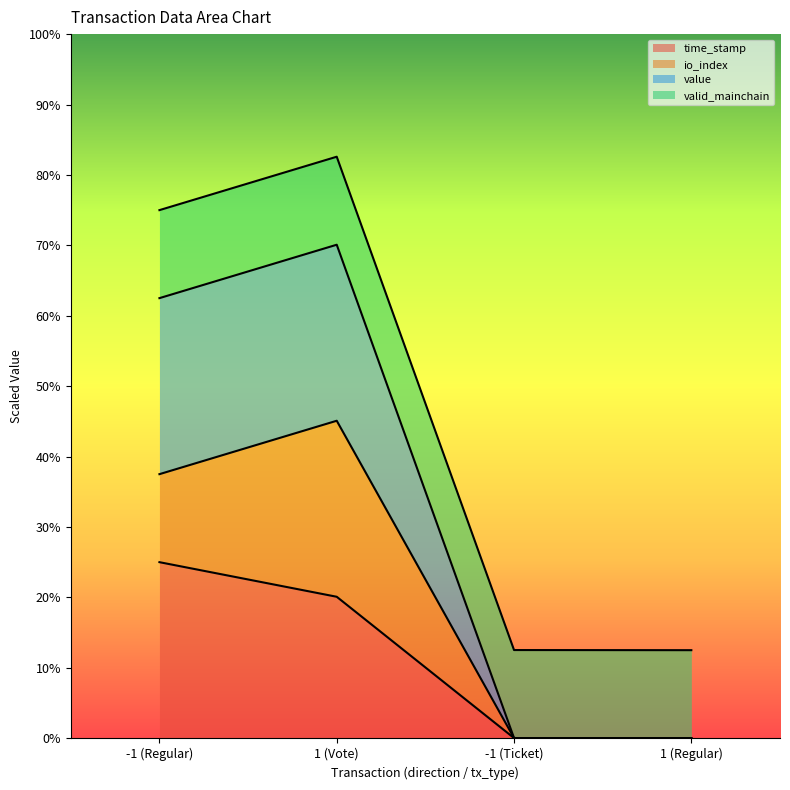

What is the total value across all series at -1 (Regular)?

75.0